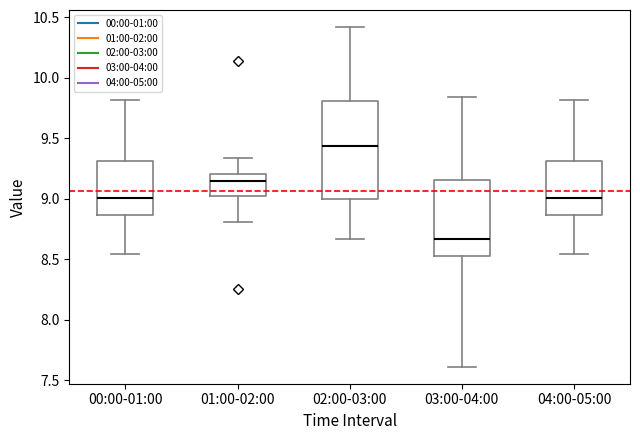

Reading left to right, transcribe this box plot: for each box, give where its median line is, the range the box spans, and where its two whiskers end, as read against the y-axis. The values are not printed on the chart, so give them approximately, as read against the axis.

00:00-01:00: median 9.00, box 8.85 to 9.30, whiskers 8.55 to 9.80
01:00-02:00: median 9.15, box 9.05 to 9.20, whiskers 8.80 to 9.35
02:00-03:00: median 9.45, box 9.00 to 9.80, whiskers 8.65 to 10.40
03:00-04:00: median 8.65, box 8.50 to 9.15, whiskers 7.60 to 9.85
04:00-05:00: median 9.00, box 8.85 to 9.30, whiskers 8.55 to 9.80